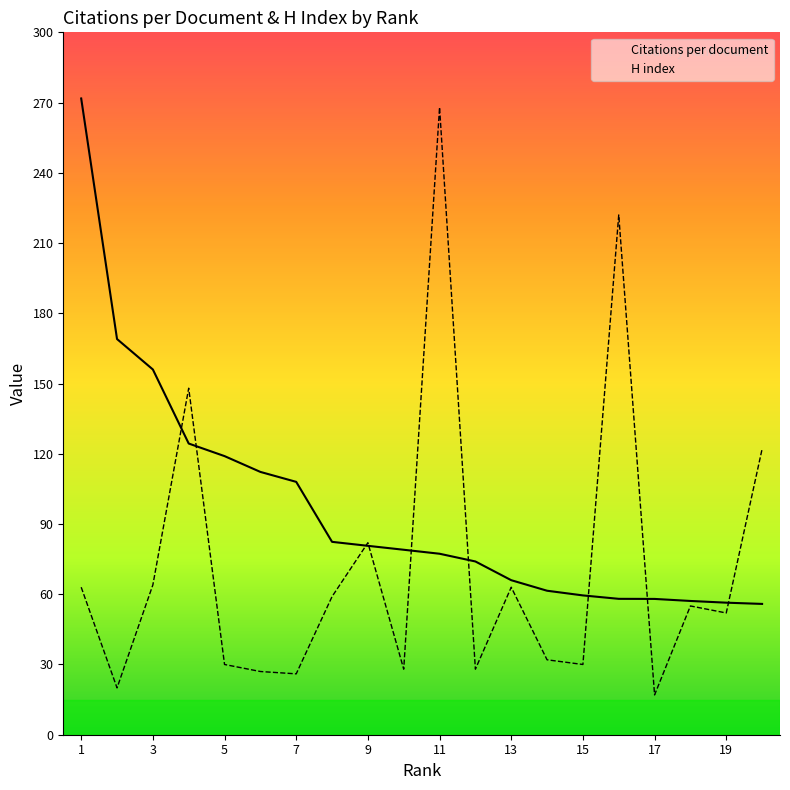

The value of H index at 15 is 86.0. True or false?

False